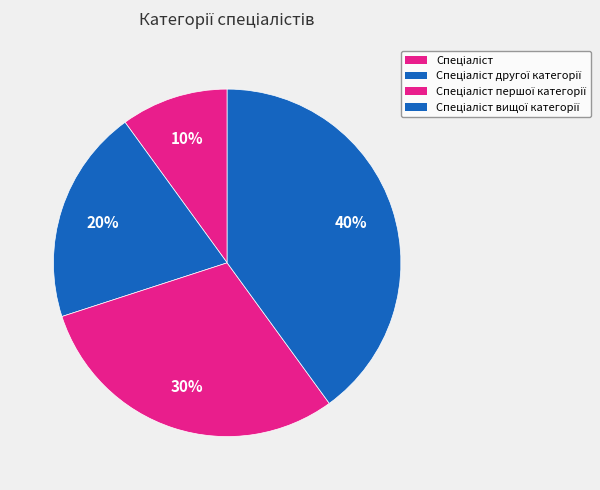

Combined, what portion of the pie is Спеціаліст першої категорії and Спеціаліст вищої категорії?

70.0%